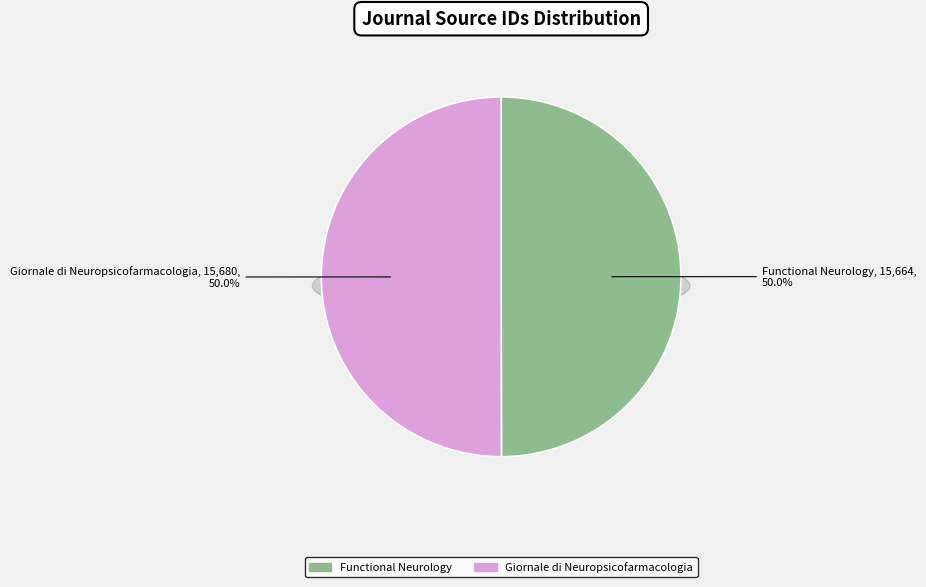

Which category accounts for the majority?

Giornale di Neuropsicofarmacologia